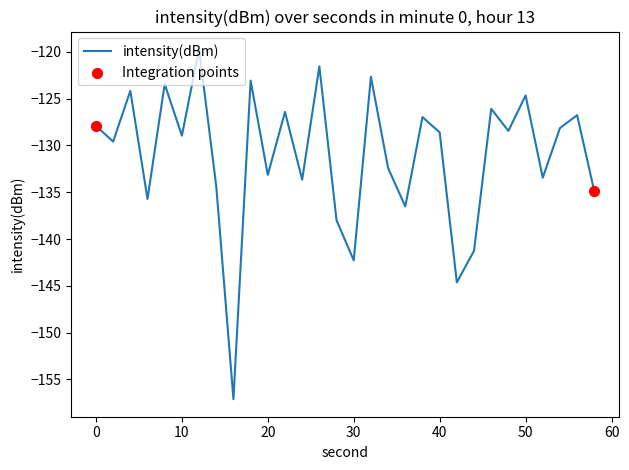

What is the smallest value displayed?

-157.1